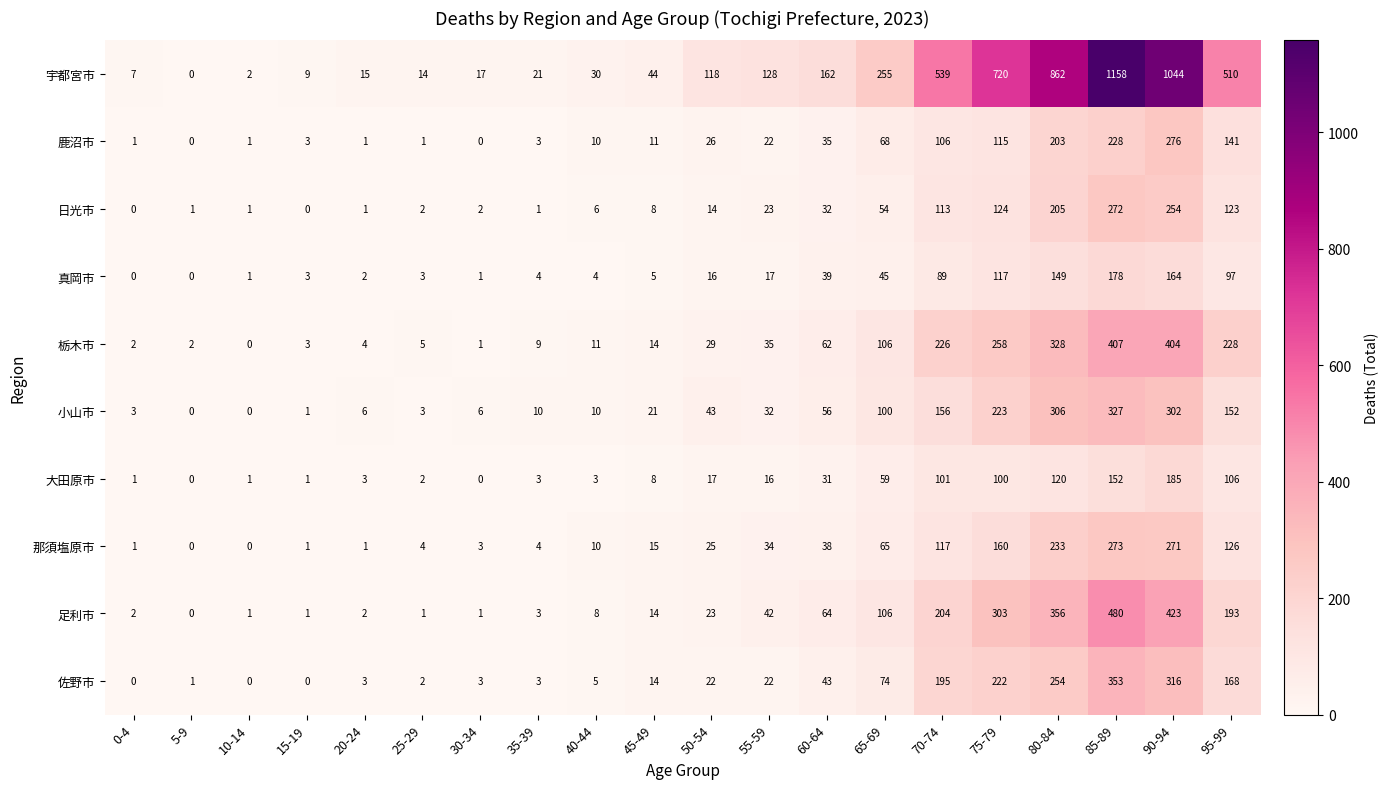

Is it true that 宇都宮市 equals 162 at 50-54?

False